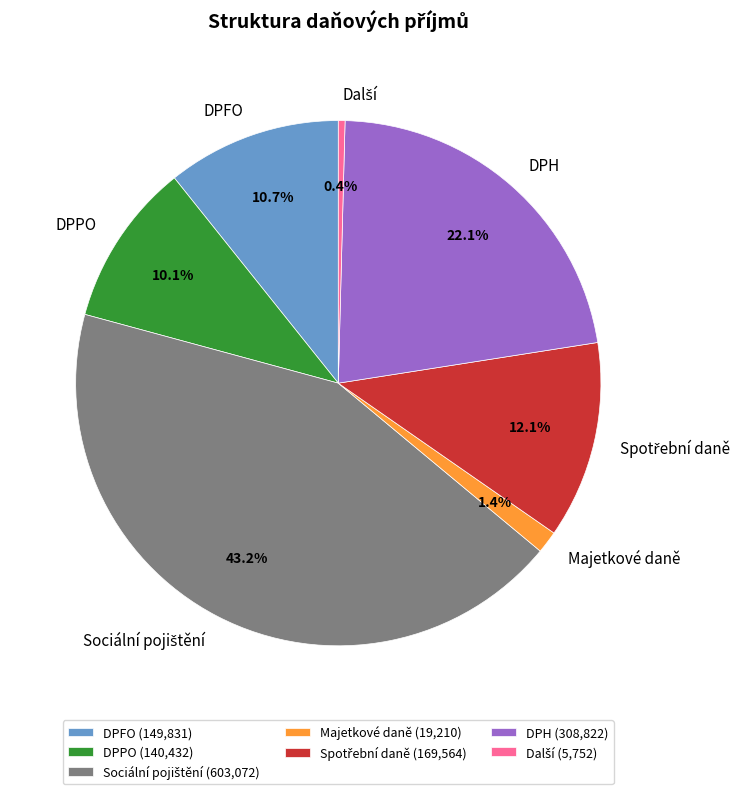

Does DPPO account for over 50% of the chart?

No